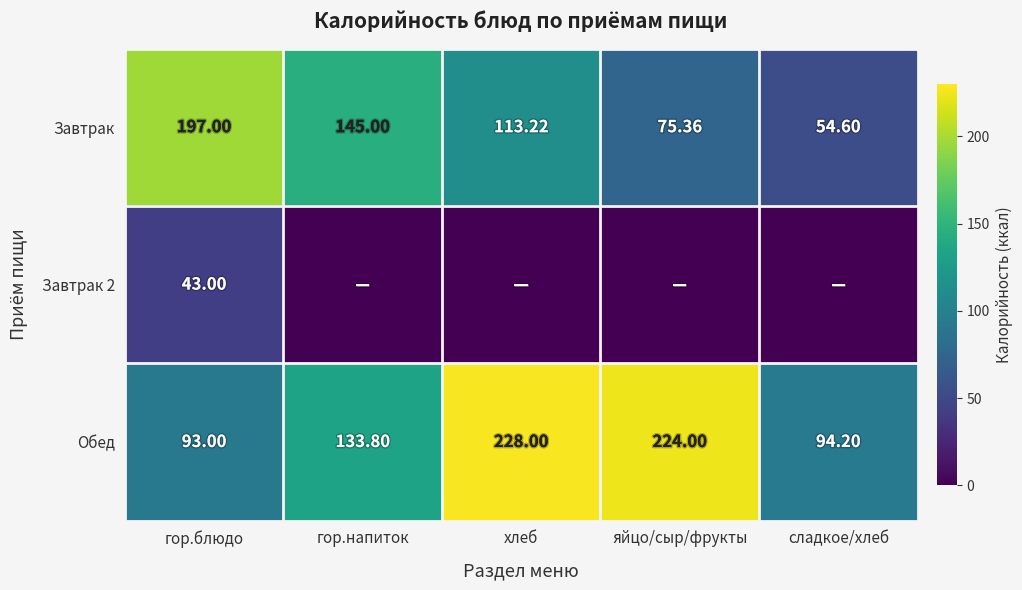

Where is Обед nearest to the value 160?

гор.напиток